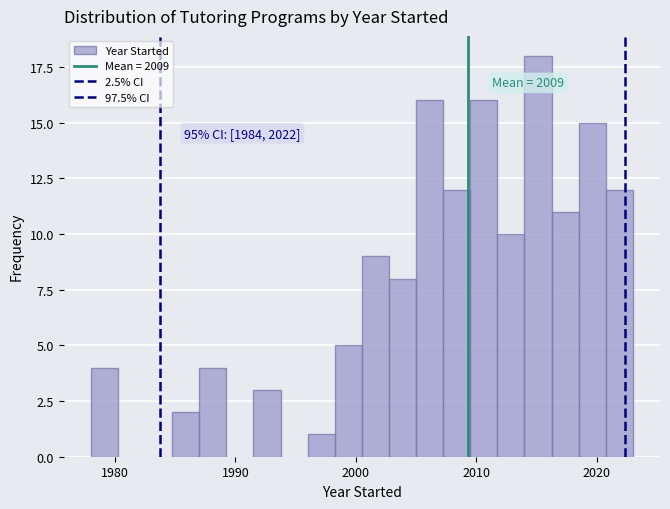

Around what value on the x-axis is the tallest bar? Give the approximate position of its centre, as read against the axis.

2015